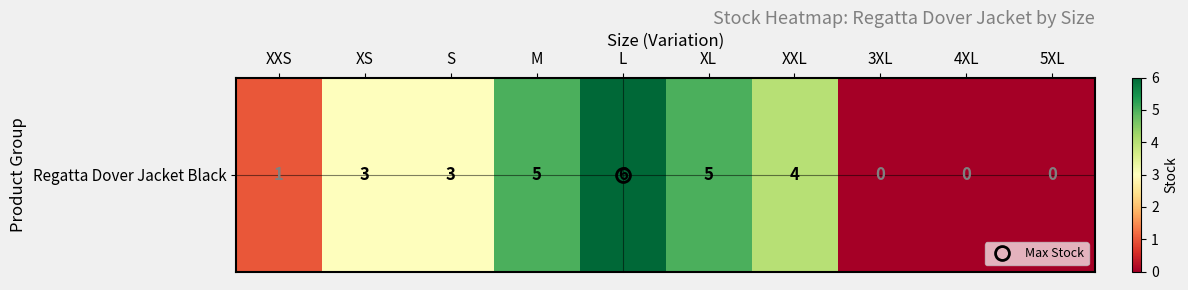

List the labels in order of value, smallest first.

3XL, 4XL, 5XL, XXS, XS, S, XXL, M, XL, L